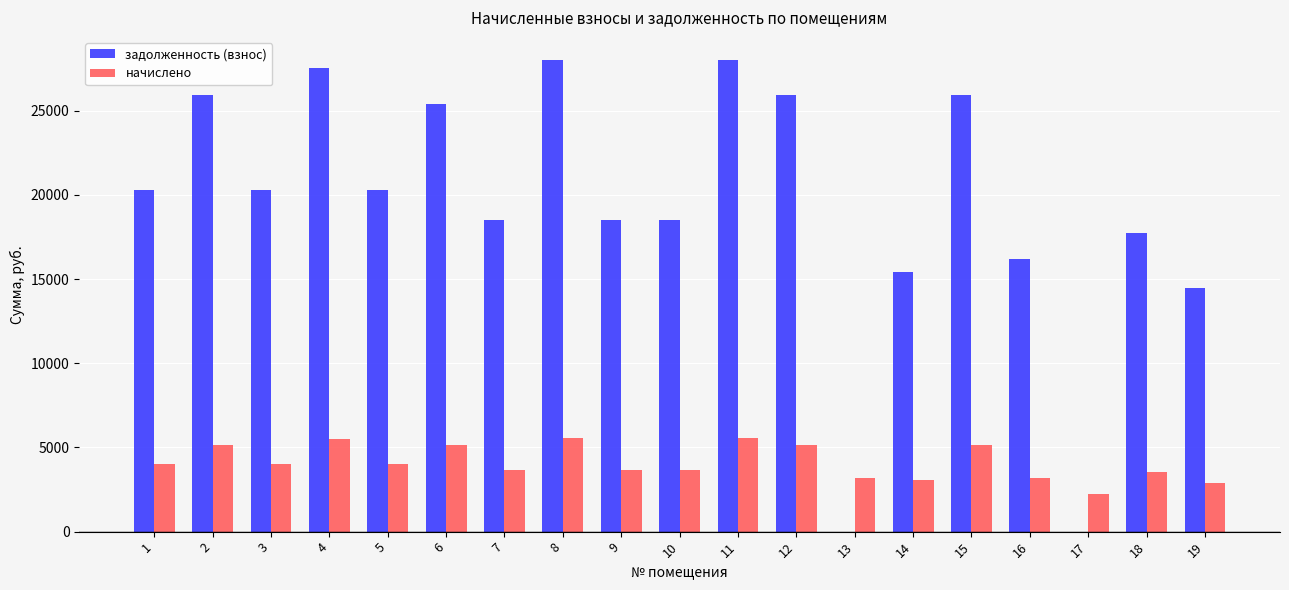

What is the sum of the начислено values at 15 and 12?

10308.1